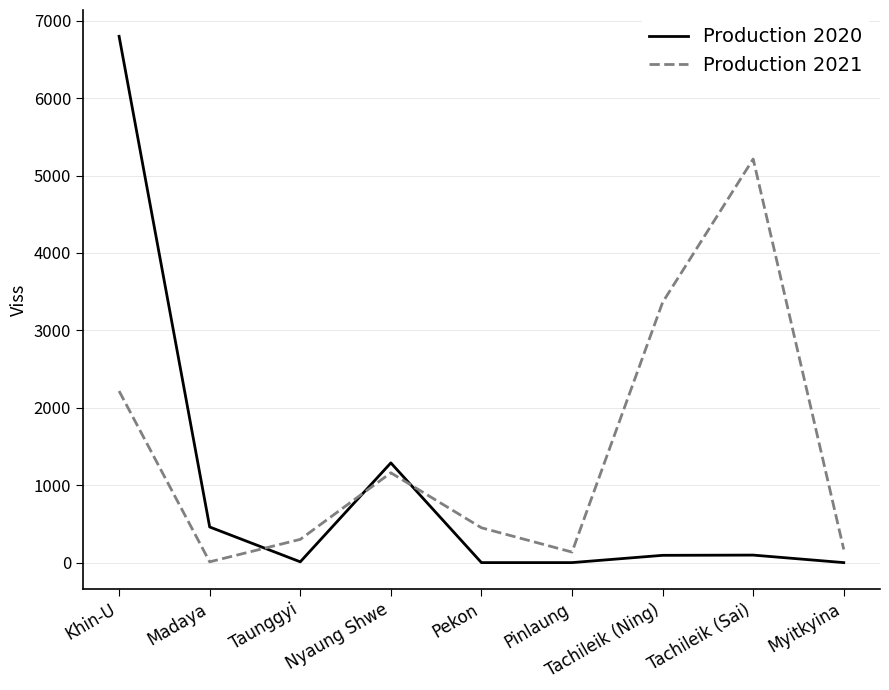

At how many categories does at least one series exceed 4639?

2